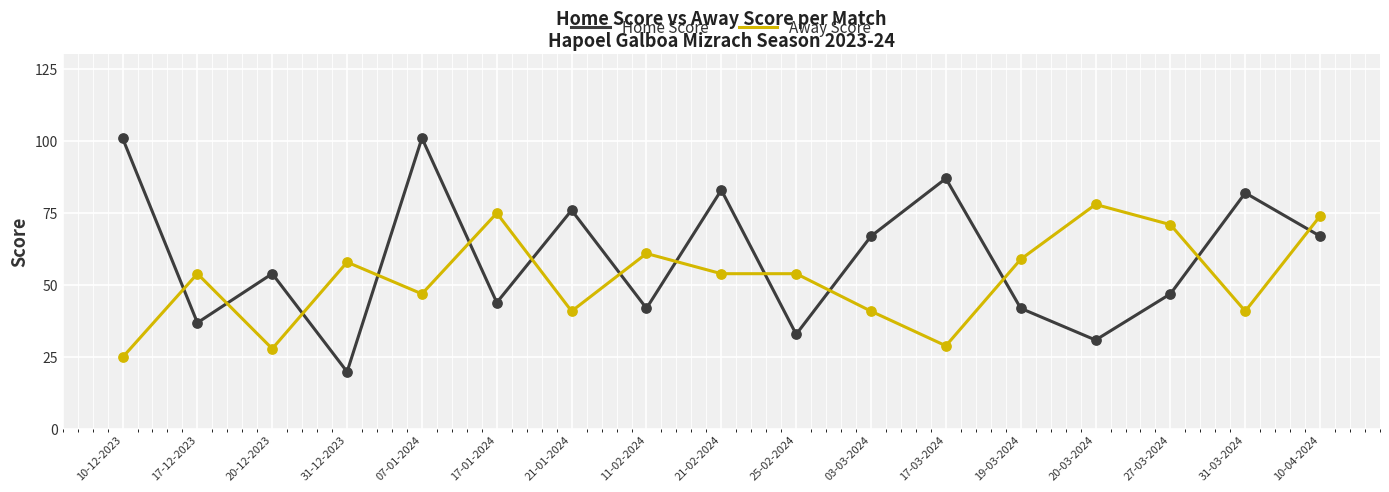

At which category is the sum across all series the highest?

07-01-2024